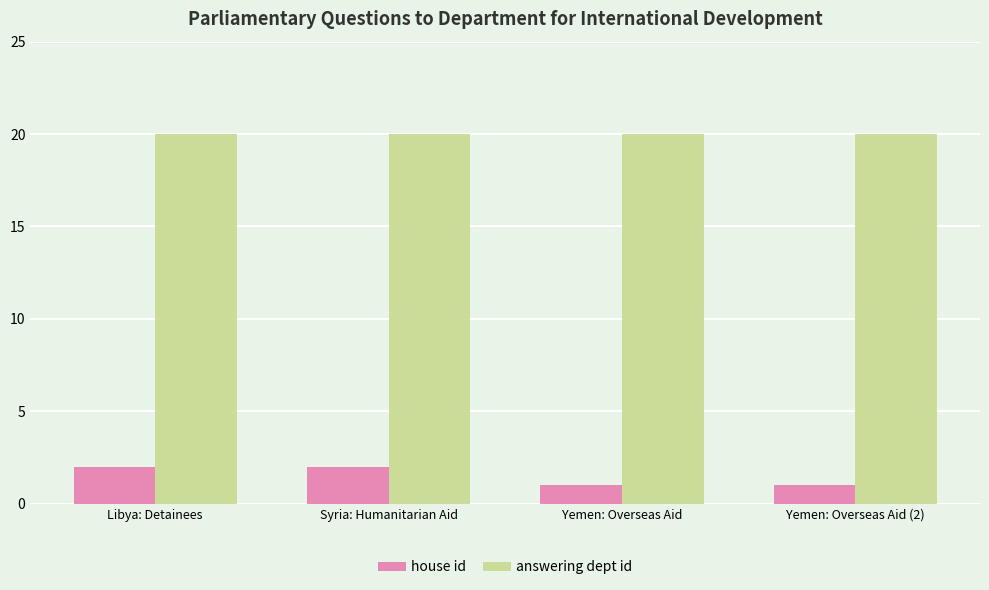

What is the highest value of the house id series?

2